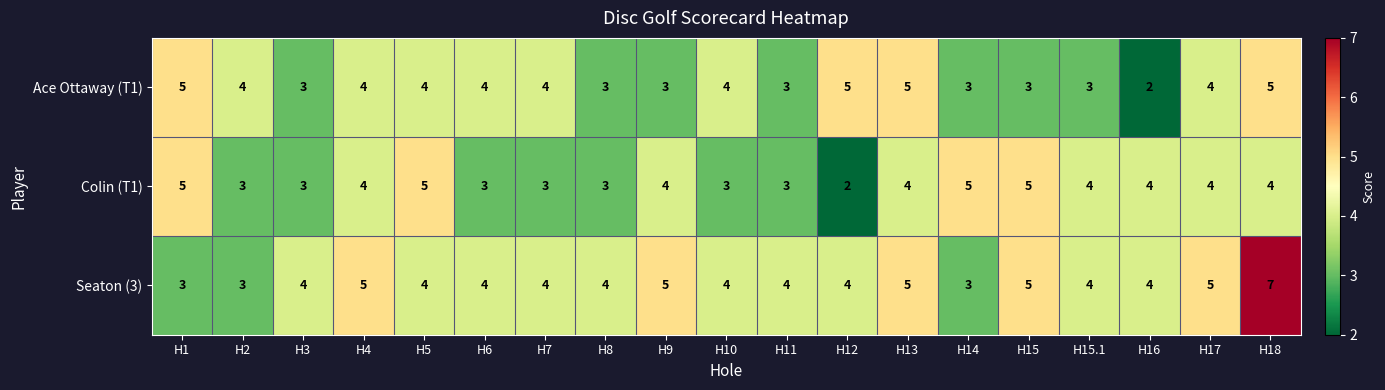

Rank the series at H18 from highest to lowest value.

Seaton (3), Ace Ottaway (T1), Colin (T1)